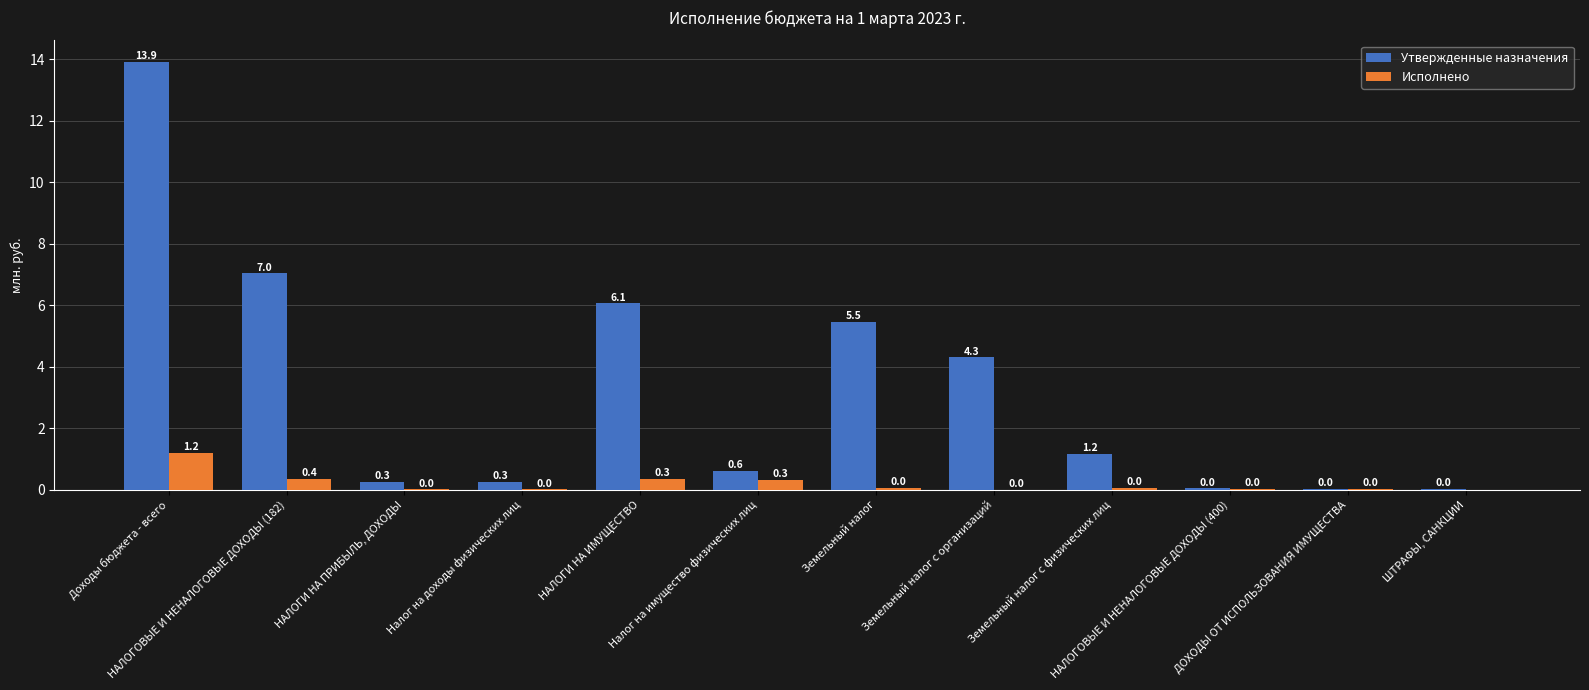

What is the maximum value for Исполнено?

1.2